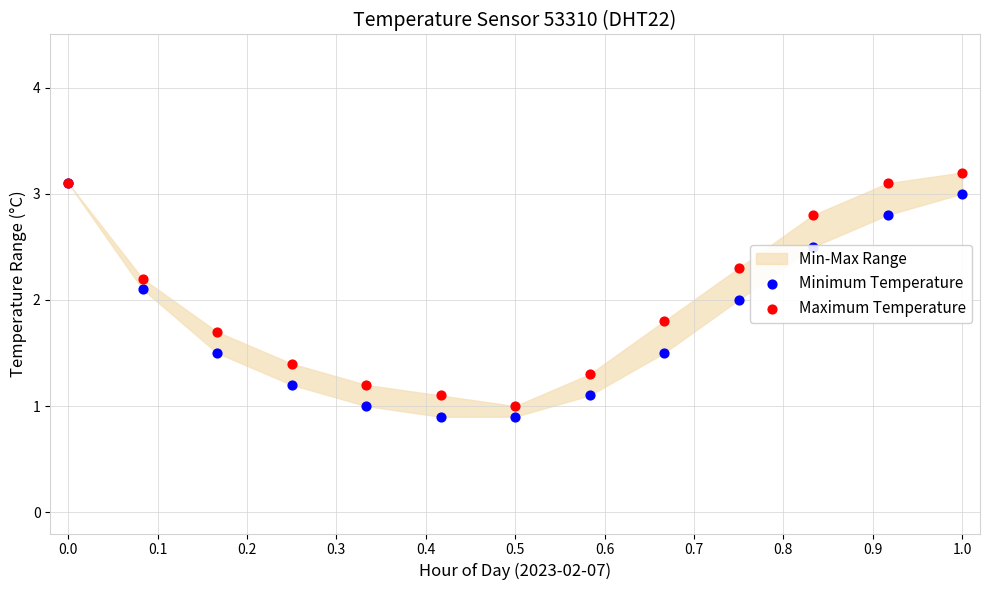

Which series has the largest Y range (max minus min)?

Minimum Temperature